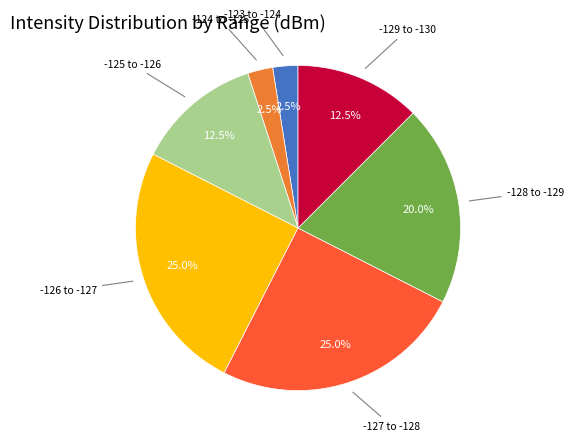

Is there a majority slice in this chart?

No